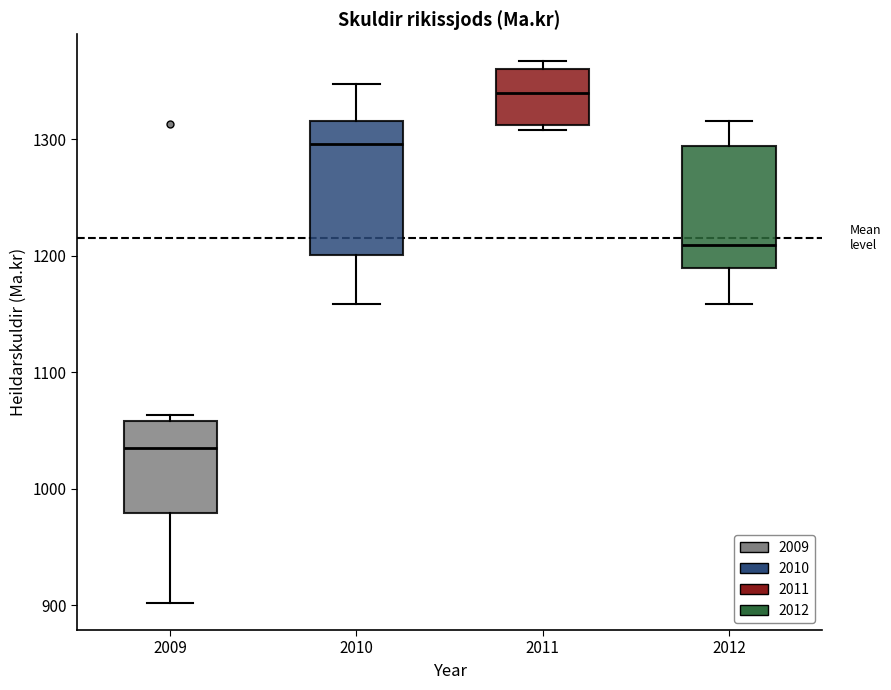

Which box has the lowest median line?

2009